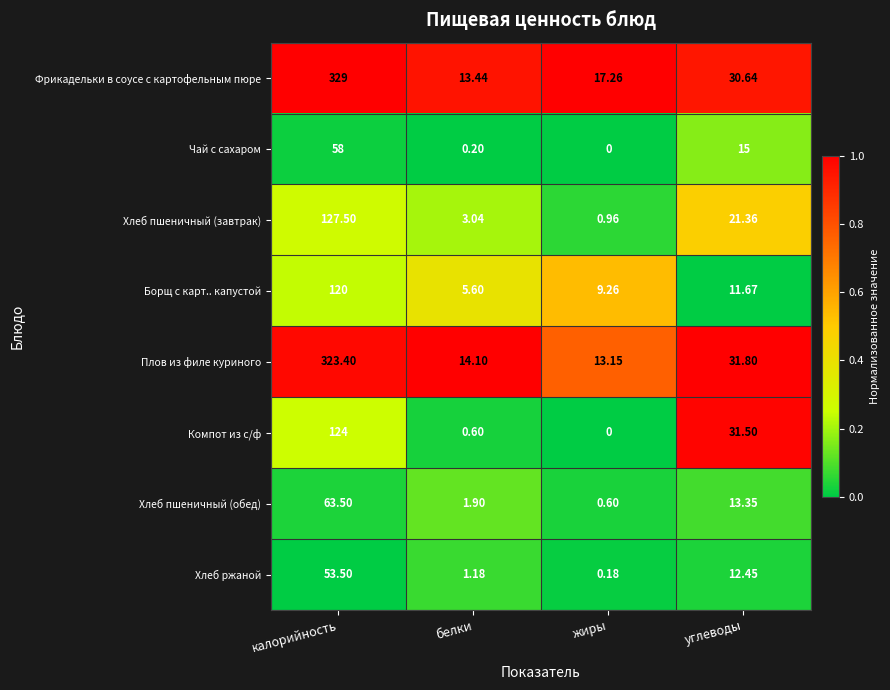

What is the greatest value displayed?

329.0